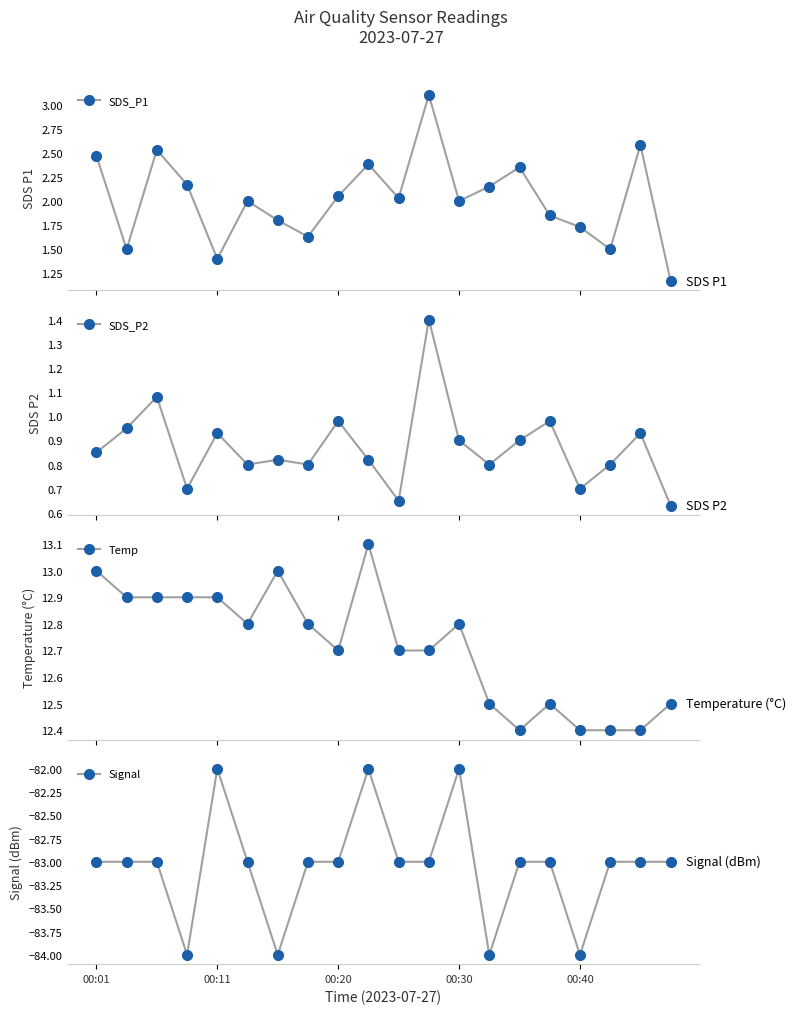

What is the lowest value of the Temp series?

12.4